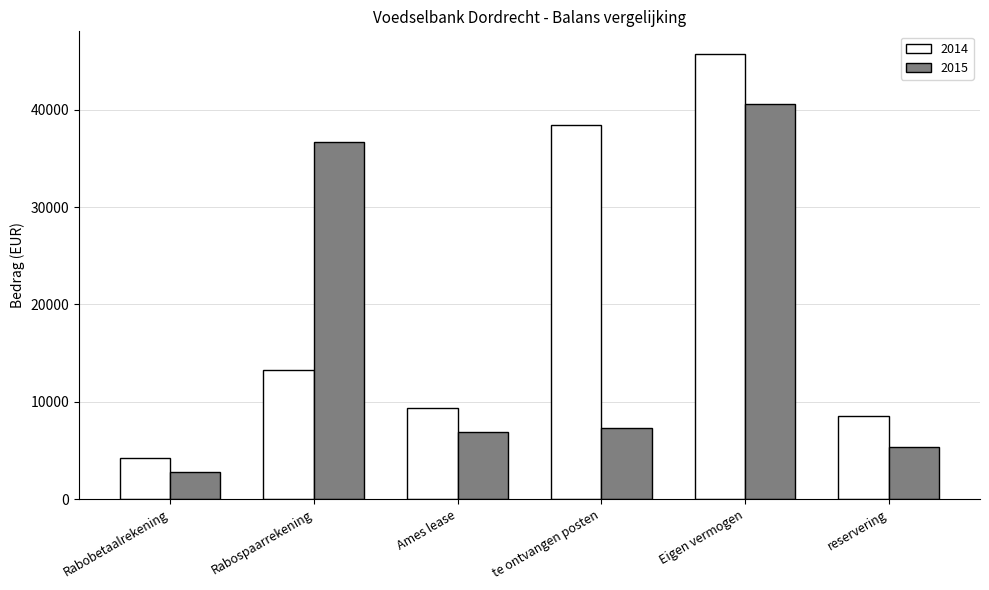

The value of 2014 at Rabospaarrekening is 20509.7. True or false?

False